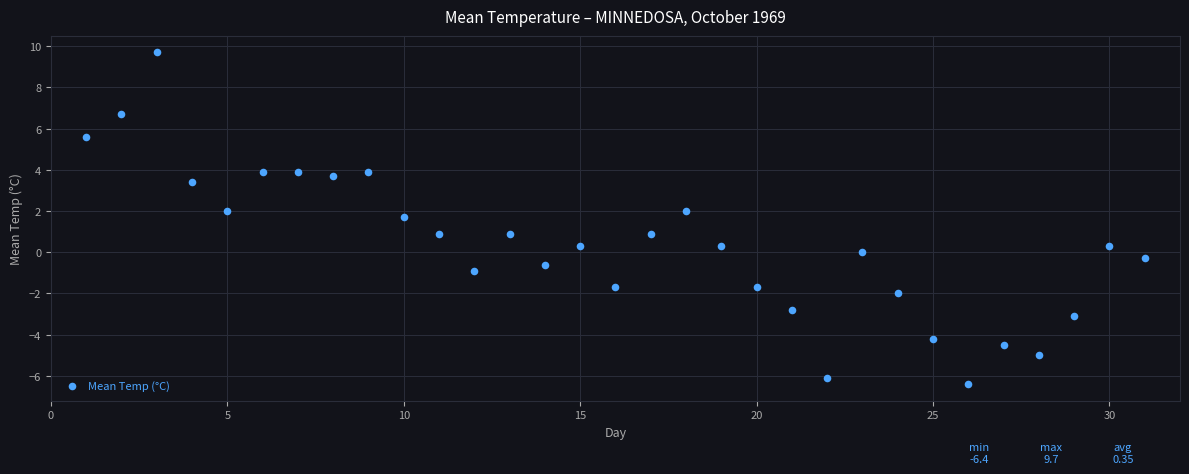

What is the range of Y values (max minus min)?

16.1